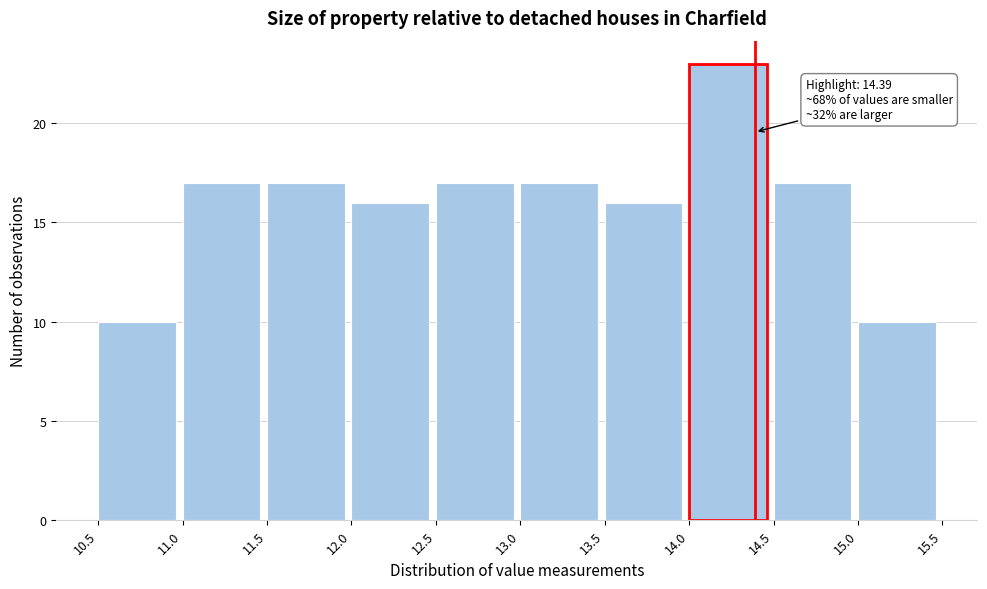

Which range on the x-axis has the tallest bar?

14.0 to 14.5